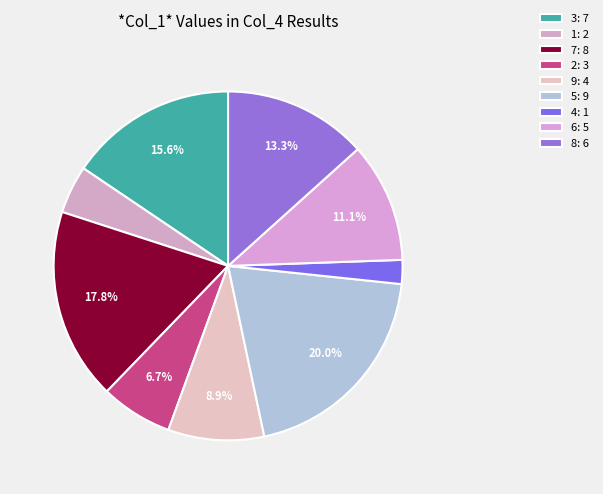

What is the largest slice in the pie chart?

5